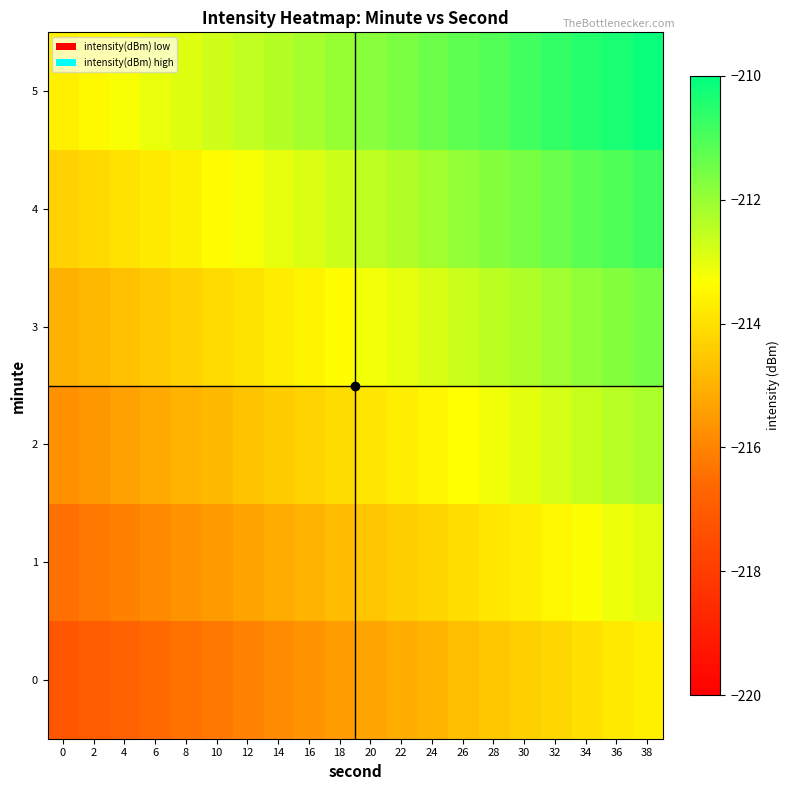

What is the spread (max minus min) of values at 26?

3.5